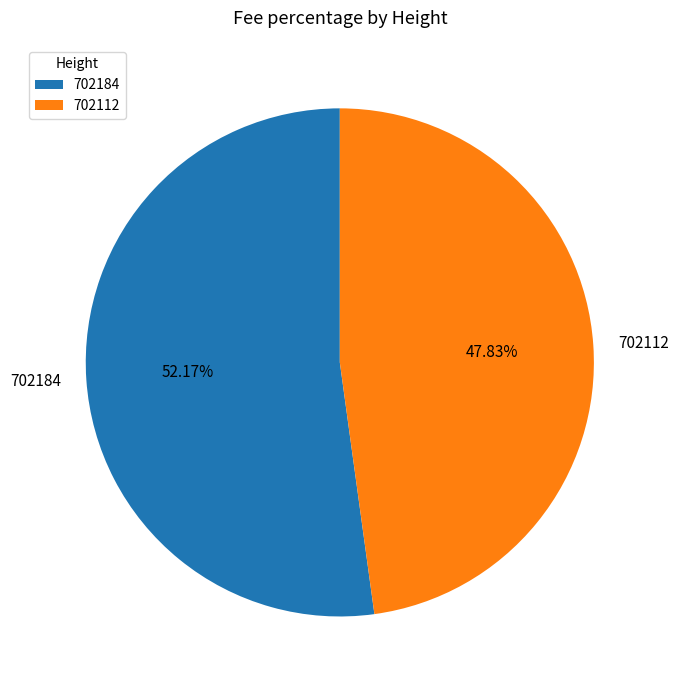

Is it true that 702184 is 61% of the pie?

False